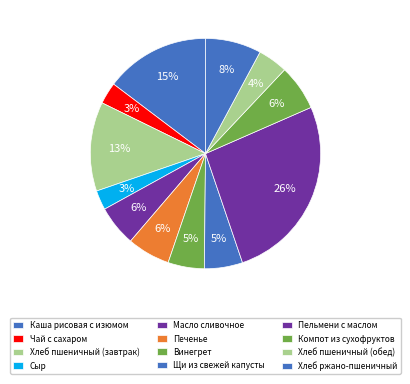

How many slices are in this pie chart?

12